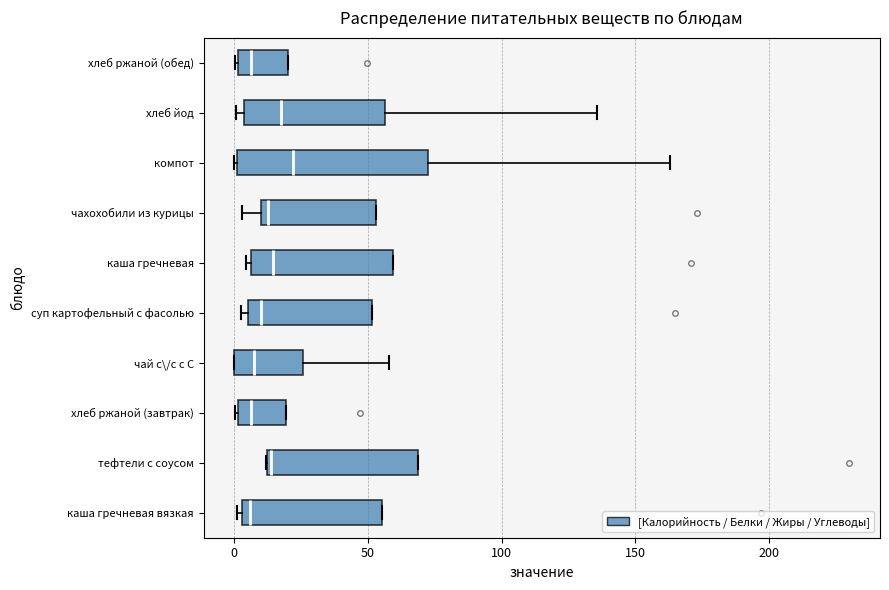

Where is the right edge of the box for каша гречневая вязкая on the x-axis? The values are not printed on the chart, so give them approximately, as read against the axis.

55